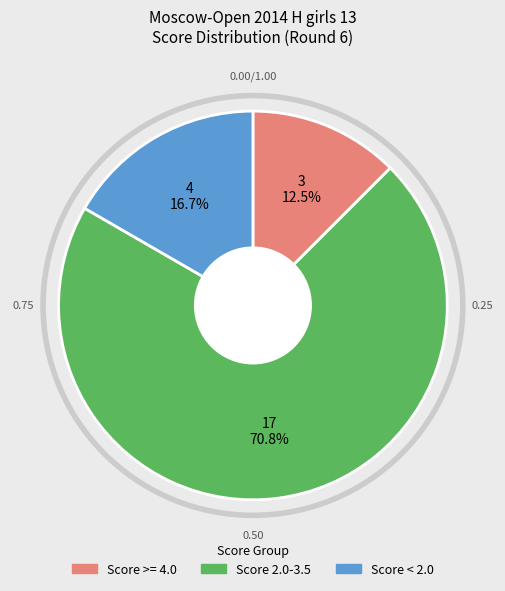

Does any single category account for the majority?

Yes